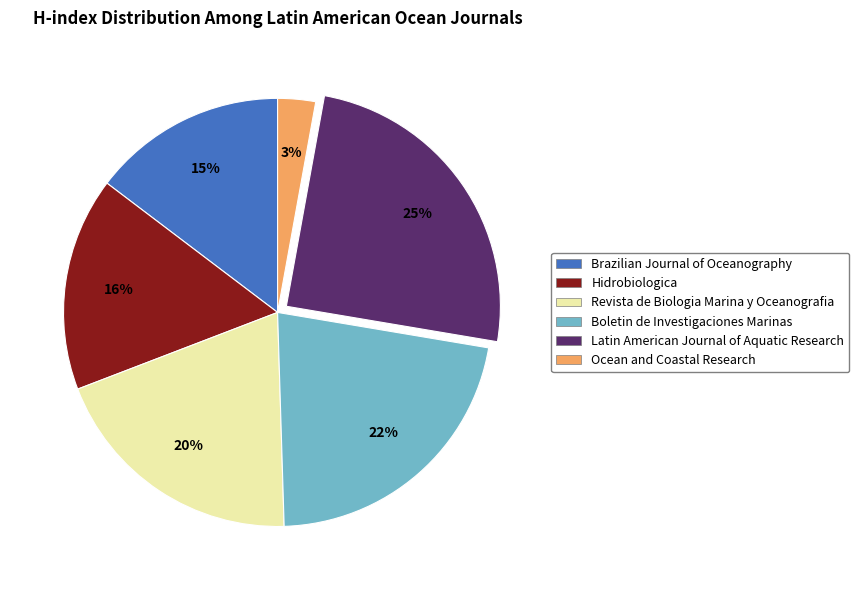

Is there any slice that represents more than half of the pie?

No